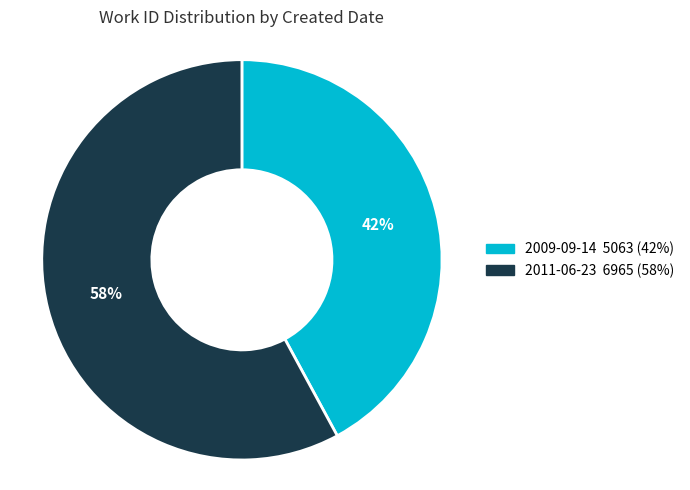

Rank the categories by value from lowest to highest.

2009-09-14, 2011-06-23